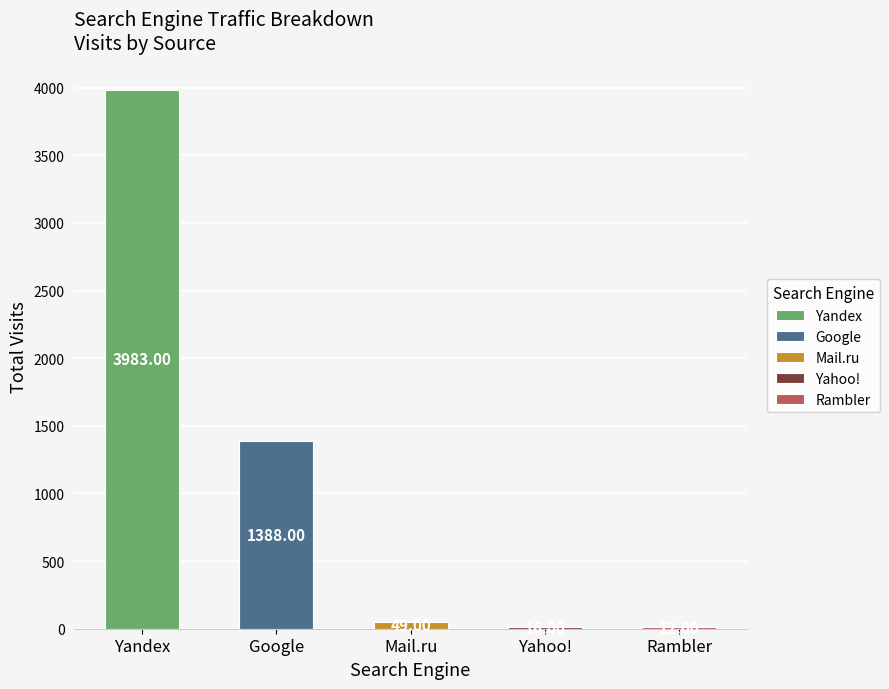

The Google series shows 799 at Mail.ru. True or false?

False